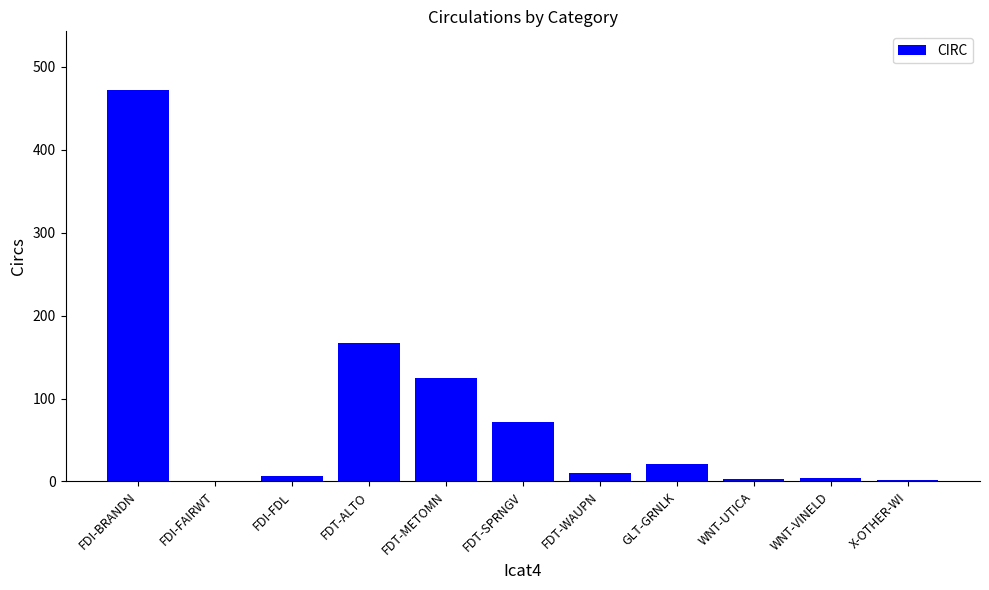

What is the sum of the values at FDT-METOMN and FDT-ALTO?

292